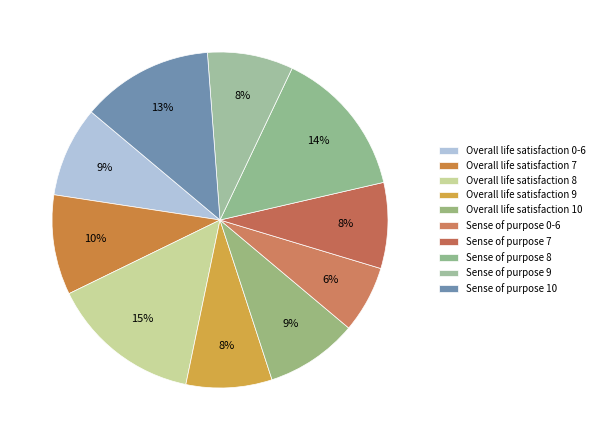

To the nearest percent, what percentage of the pie is Sense of purpose 7?

8%